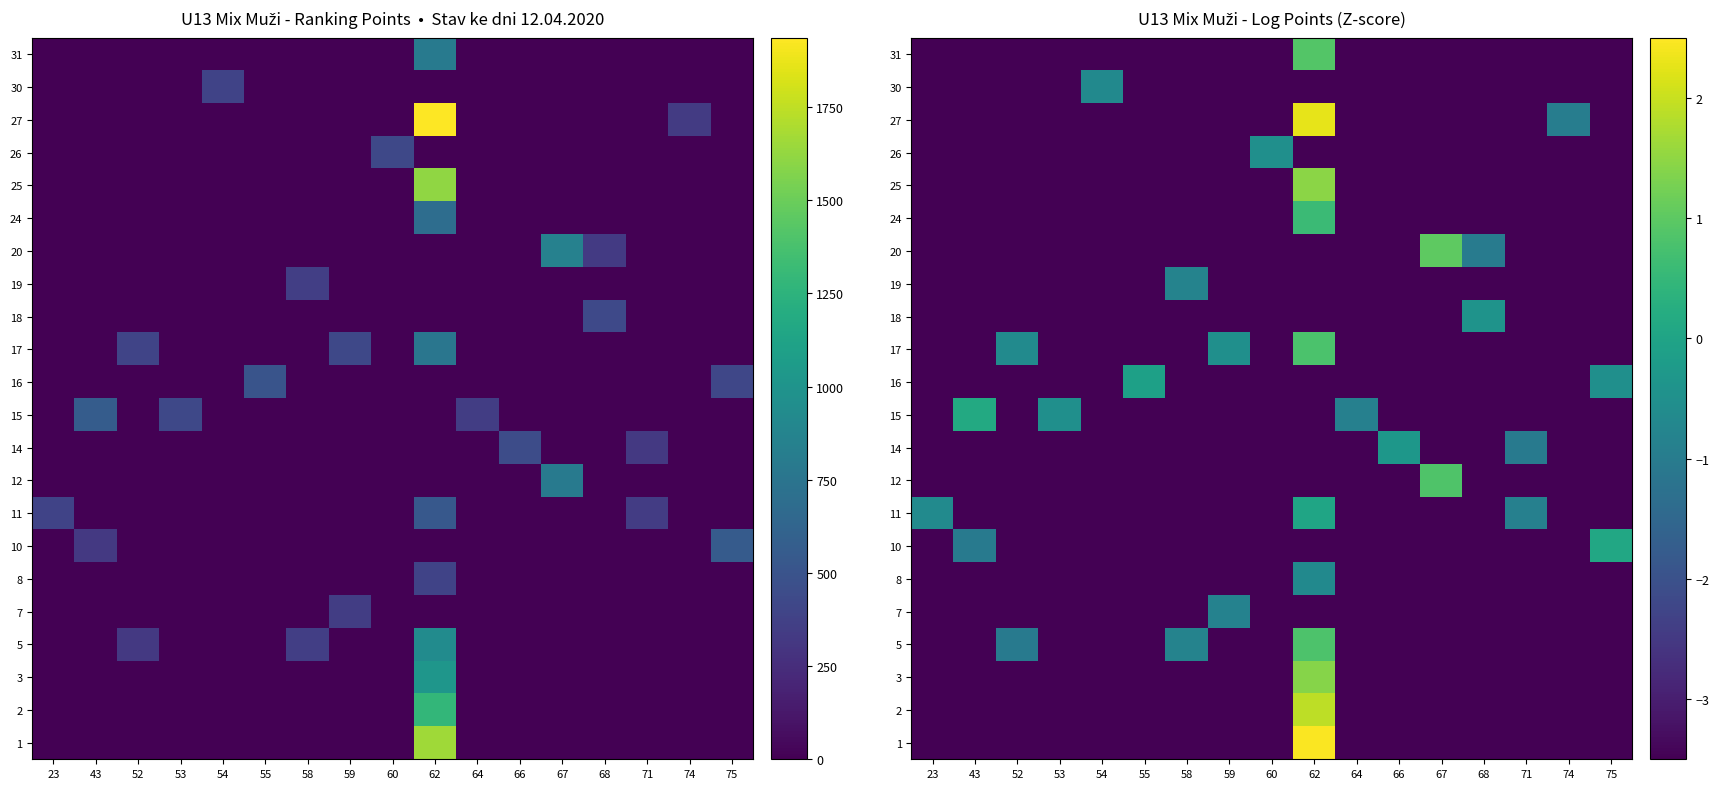

What is the sum of all 26 values?

-64.5